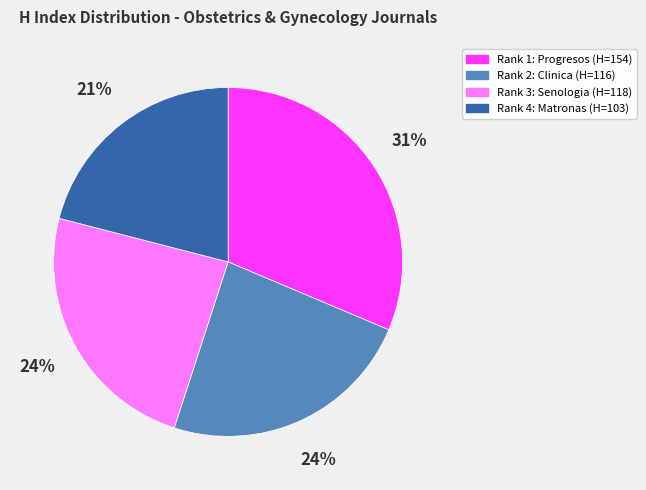

To the nearest percent, what is the difference between the largest and smallest slice percentages?

10%